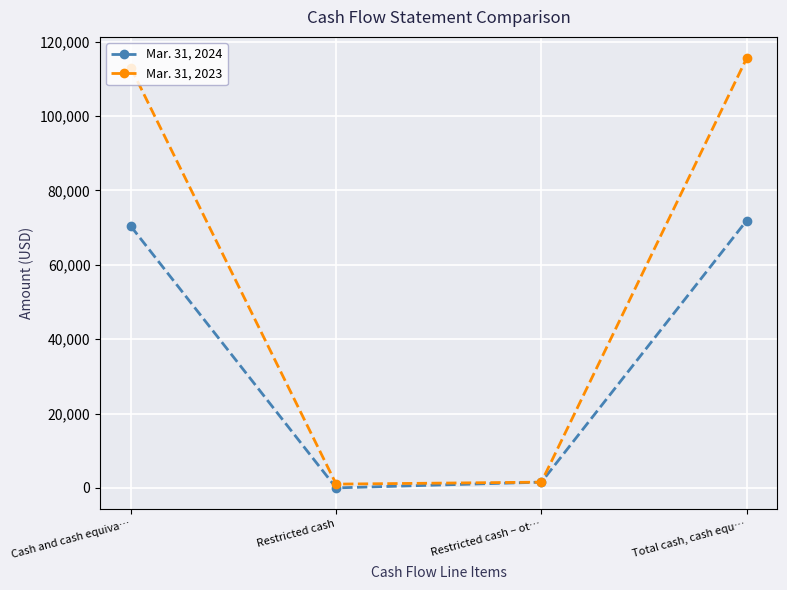

At how many categories does at least one series exceed 54100?

2